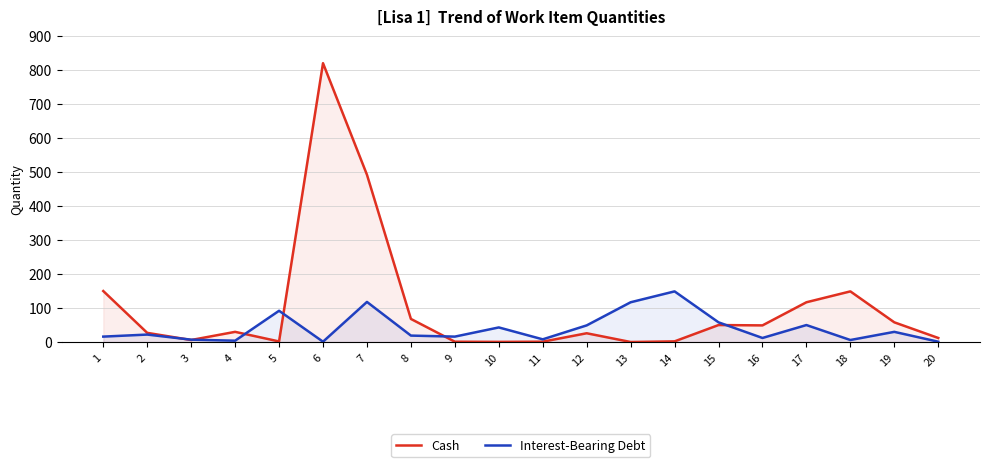

What is the approximate value of Cash at 14?

2.0